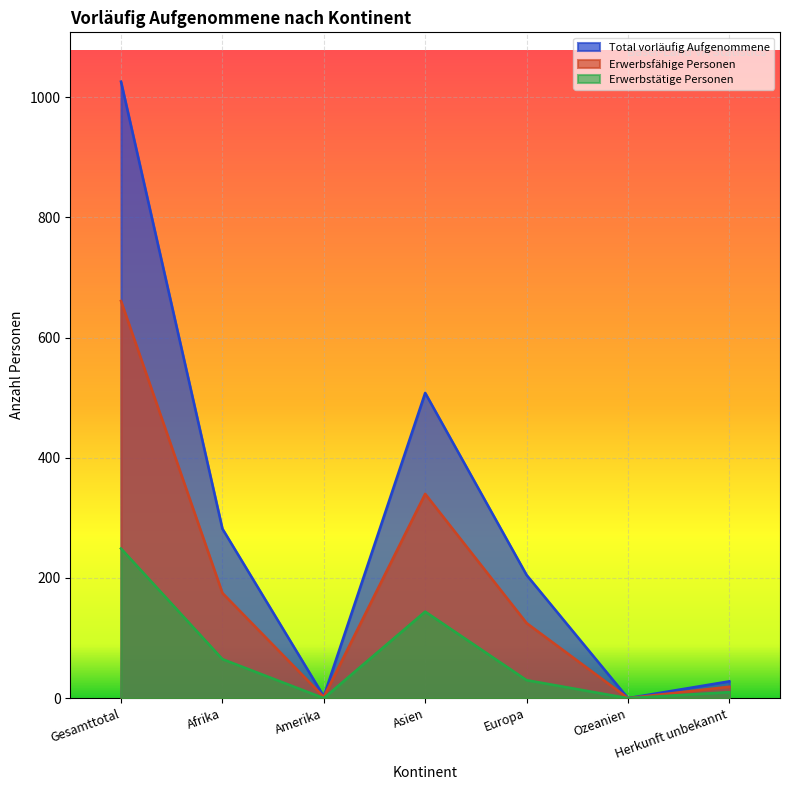

List the series in order of their overall mean, highest first.

Total vorläufig Aufgenommene, Erwerbsfähige Personen, Erwerbstätige Personen